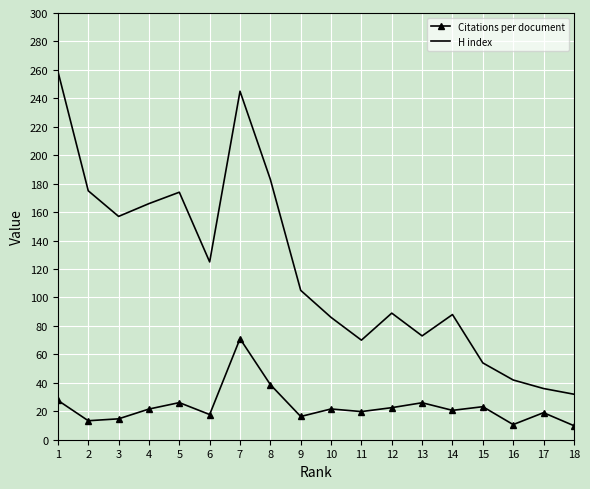

What is the sum of the Citations per document values at 2 and 11?

33.1